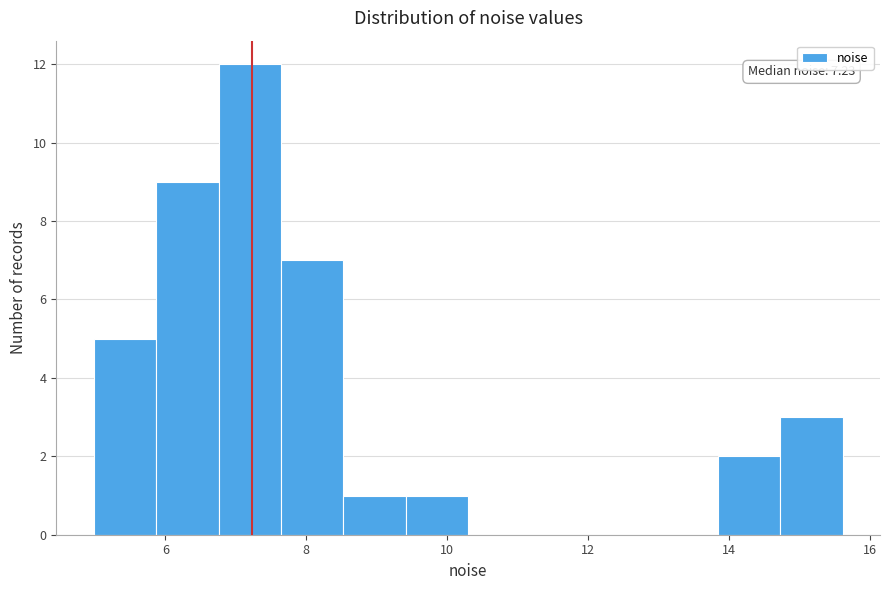

Over which range of the x-axis is the bar tallest?

6.8 to 7.6